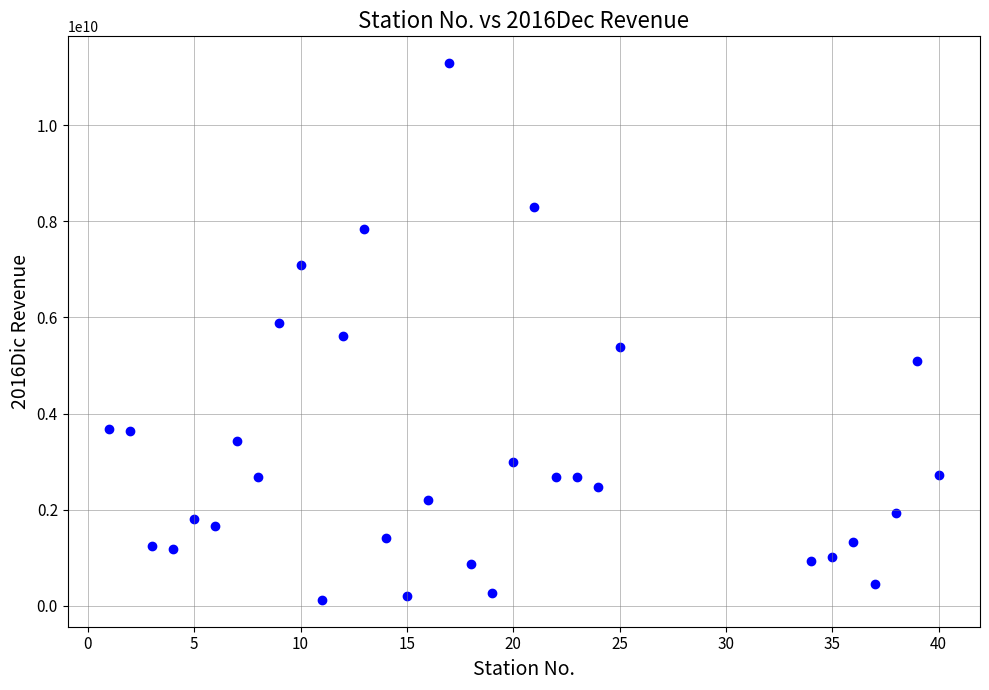

What is the range of X values (max minus min)?

39